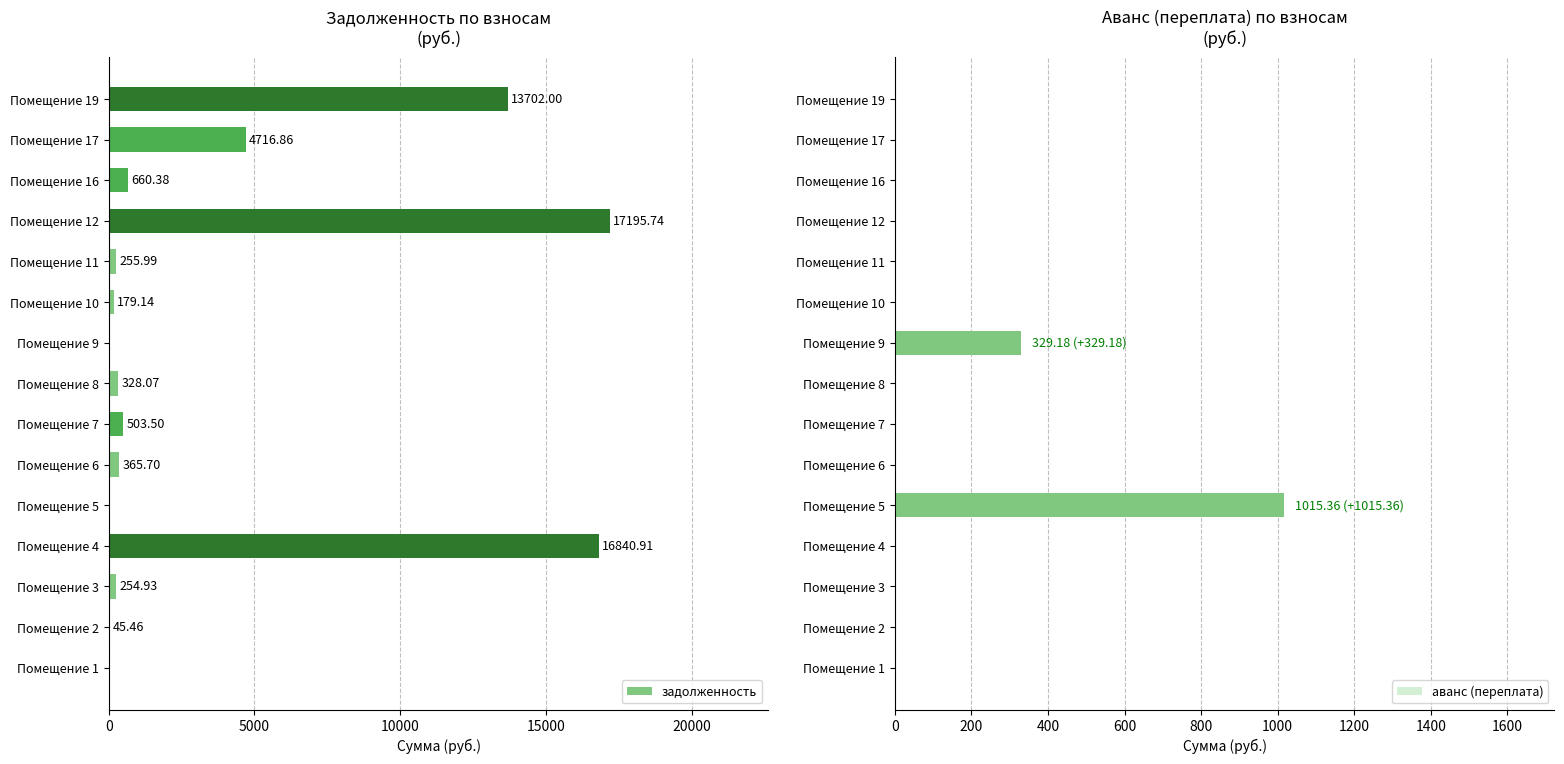

How many values in the задолженность series exceed 328?

8